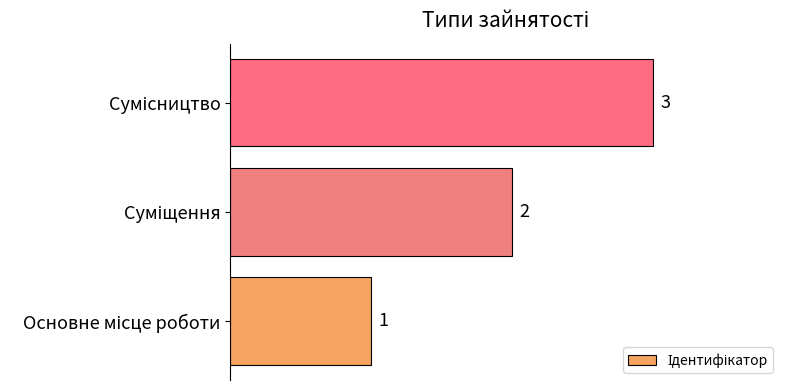

What is the sum of all values?

6